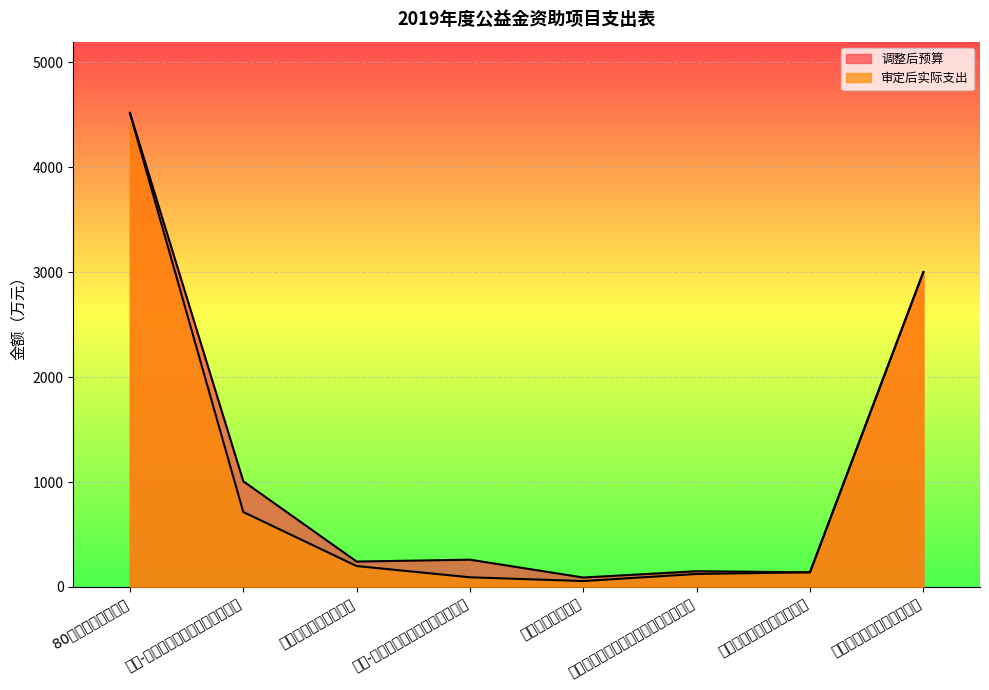

At which label does 审定后实际支出 reach its peak?

80岁老年人体检补助